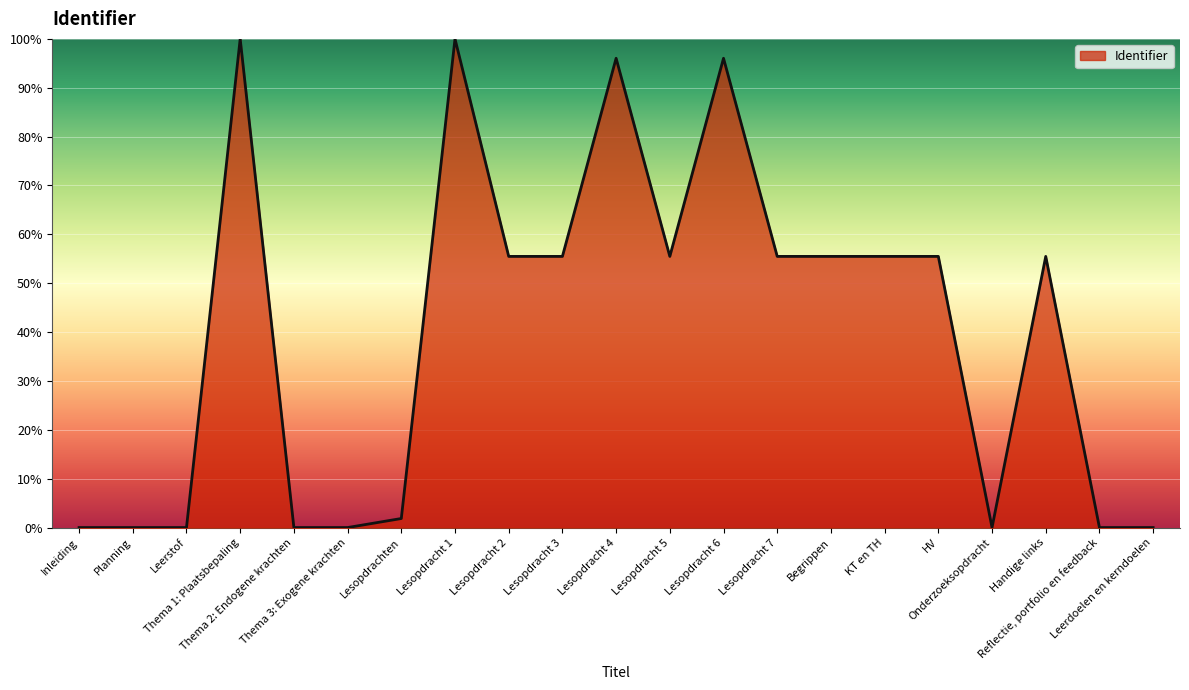

What is the ratio of the value at Lesopdracht 5 to the value at Lesopdracht 7?

1.0